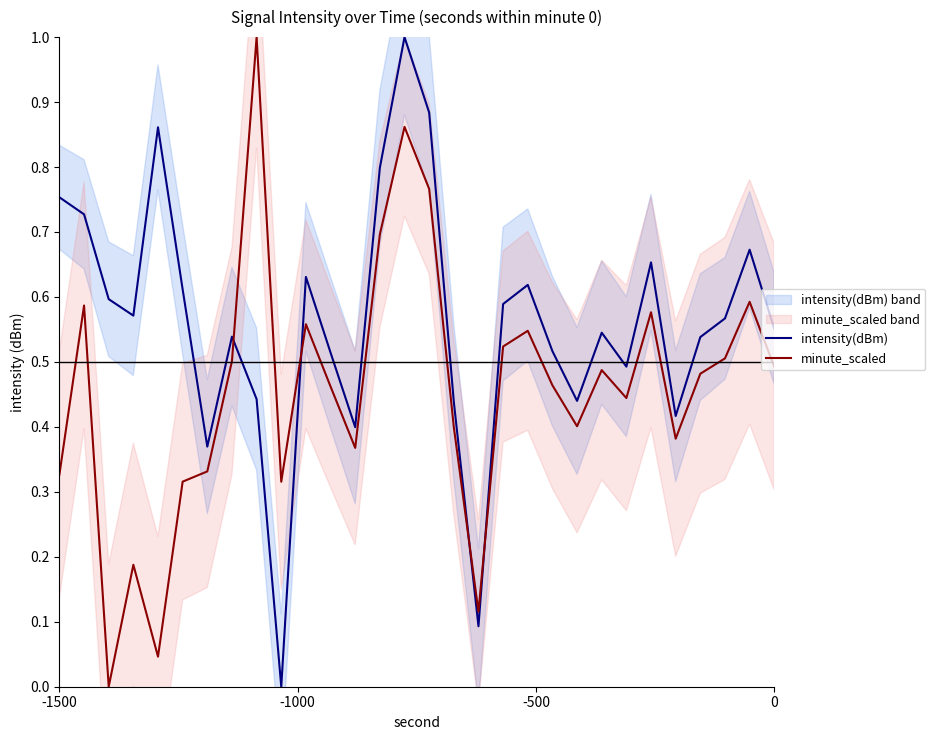

Is it true that minute_scaled equals 0.1 at 5?

False